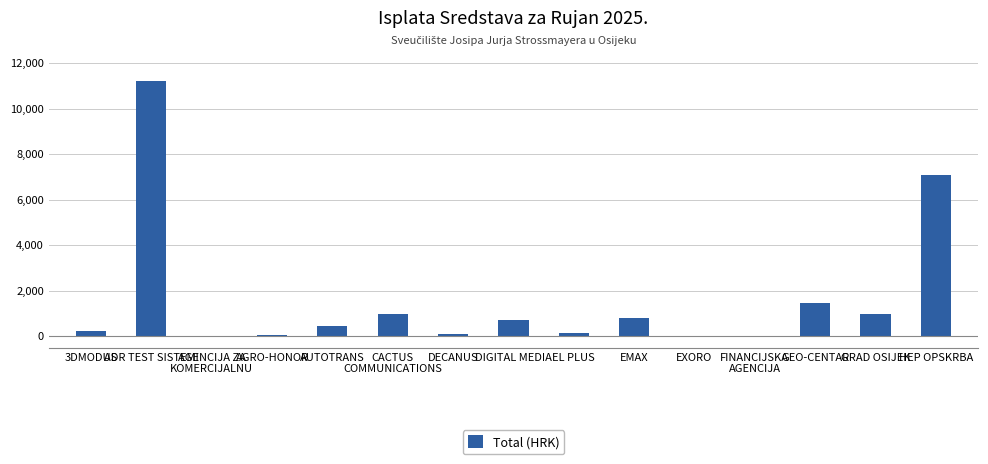

Which category has the highest value across all series?

ADR TEST SISTEMI